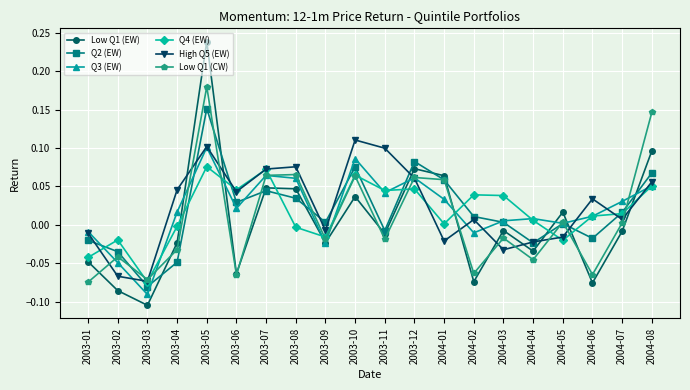

Count the number of data series in this chart.

6